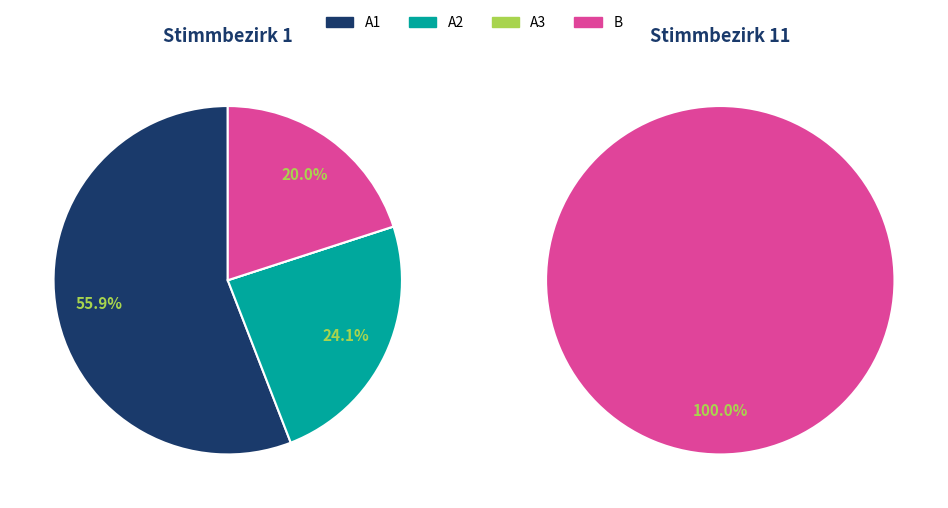

Is there a majority slice in this chart?

Yes